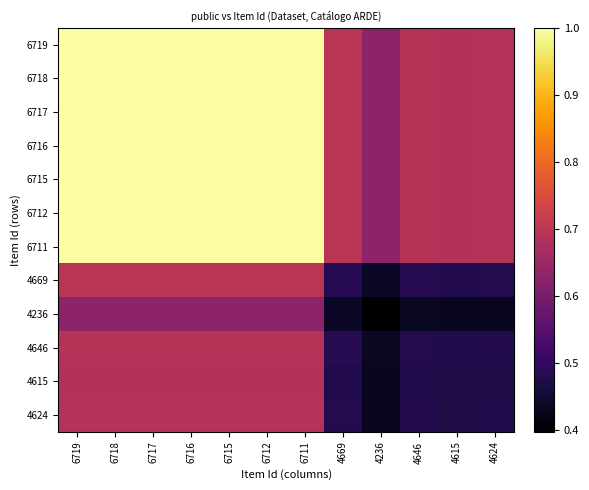

Reading left to right, what are all the values shown in this chart?

6719: 6719=1.0	6718=1.0	6717=1.0	6716=1.0	6715=1.0	6712=1.0	6711=1.0	4669=0.7	4236=0.6	4646=0.7	4615=0.7	4624=0.7
6718: 6719=1.0	6718=1.0	6717=1.0	6716=1.0	6715=1.0	6712=1.0	6711=1.0	4669=0.7	4236=0.6	4646=0.7	4615=0.7	4624=0.7
6717: 6719=1.0	6718=1.0	6717=1.0	6716=1.0	6715=1.0	6712=1.0	6711=1.0	4669=0.7	4236=0.6	4646=0.7	4615=0.7	4624=0.7
6716: 6719=1.0	6718=1.0	6717=1.0	6716=1.0	6715=1.0	6712=1.0	6711=1.0	4669=0.7	4236=0.6	4646=0.7	4615=0.7	4624=0.7
6715: 6719=1.0	6718=1.0	6717=1.0	6716=1.0	6715=1.0	6712=1.0	6711=1.0	4669=0.7	4236=0.6	4646=0.7	4615=0.7	4624=0.7
6712: 6719=1.0	6718=1.0	6717=1.0	6716=1.0	6715=1.0	6712=1.0	6711=1.0	4669=0.7	4236=0.6	4646=0.7	4615=0.7	4624=0.7
6711: 6719=1.0	6718=1.0	6717=1.0	6716=1.0	6715=1.0	6712=1.0	6711=1.0	4669=0.7	4236=0.6	4646=0.7	4615=0.7	4624=0.7
4669: 6719=0.7	6718=0.7	6717=0.7	6716=0.7	6715=0.7	6712=0.7	6711=0.7	4669=0.5	4236=0.4	4646=0.5	4615=0.5	4624=0.5
4236: 6719=0.6	6718=0.6	6717=0.6	6716=0.6	6715=0.6	6712=0.6	6711=0.6	4669=0.4	4236=0.4	4646=0.4	4615=0.4	4624=0.4
4646: 6719=0.7	6718=0.7	6717=0.7	6716=0.7	6715=0.7	6712=0.7	6711=0.7	4669=0.5	4236=0.4	4646=0.5	4615=0.5	4624=0.5
4615: 6719=0.7	6718=0.7	6717=0.7	6716=0.7	6715=0.7	6712=0.7	6711=0.7	4669=0.5	4236=0.4	4646=0.5	4615=0.5	4624=0.5
4624: 6719=0.7	6718=0.7	6717=0.7	6716=0.7	6715=0.7	6712=0.7	6711=0.7	4669=0.5	4236=0.4	4646=0.5	4615=0.5	4624=0.5